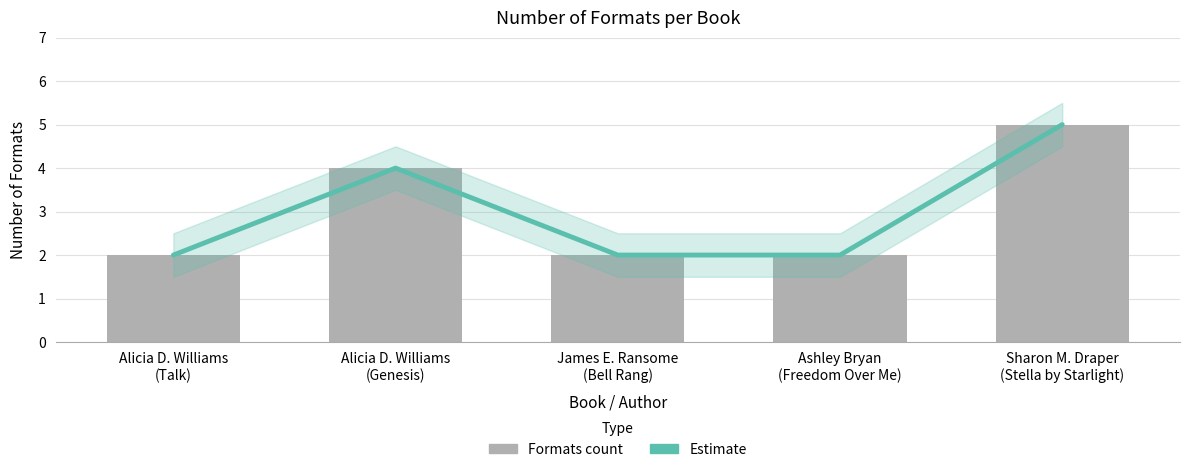

At which label does Formats per book reach its minimum?

Alicia D. Williams
(Talk)